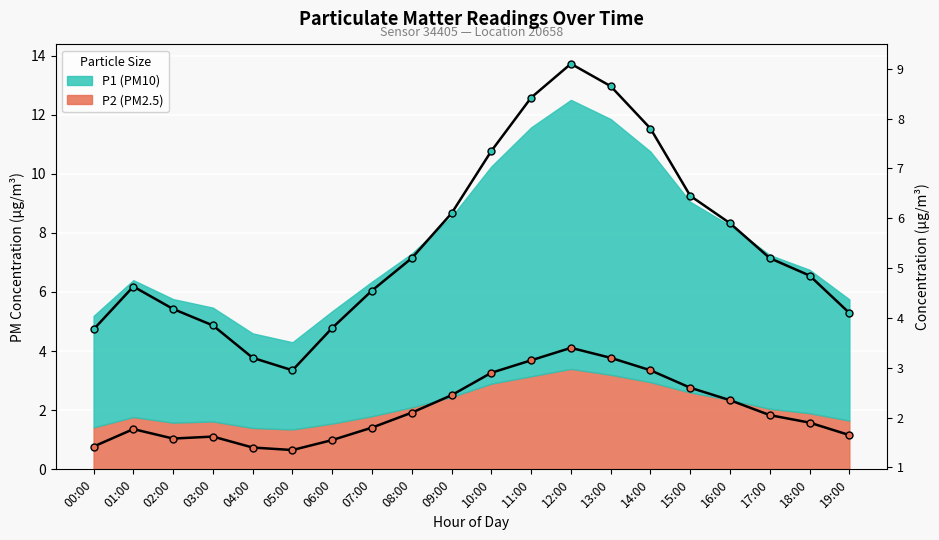

Where is the first local minimum for P2 trend?

02:00